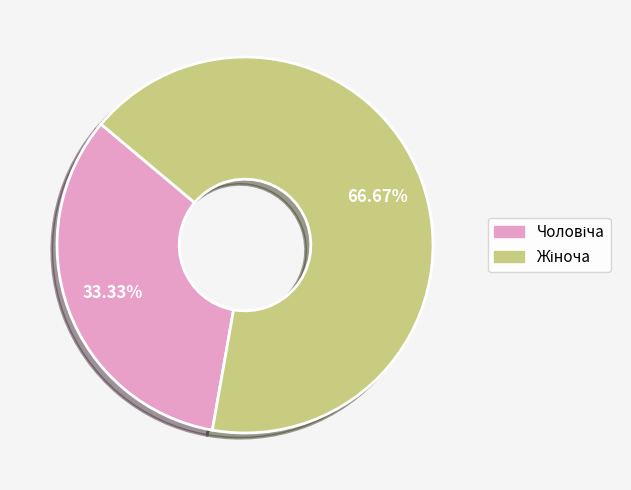

Does any single category account for the majority?

Yes